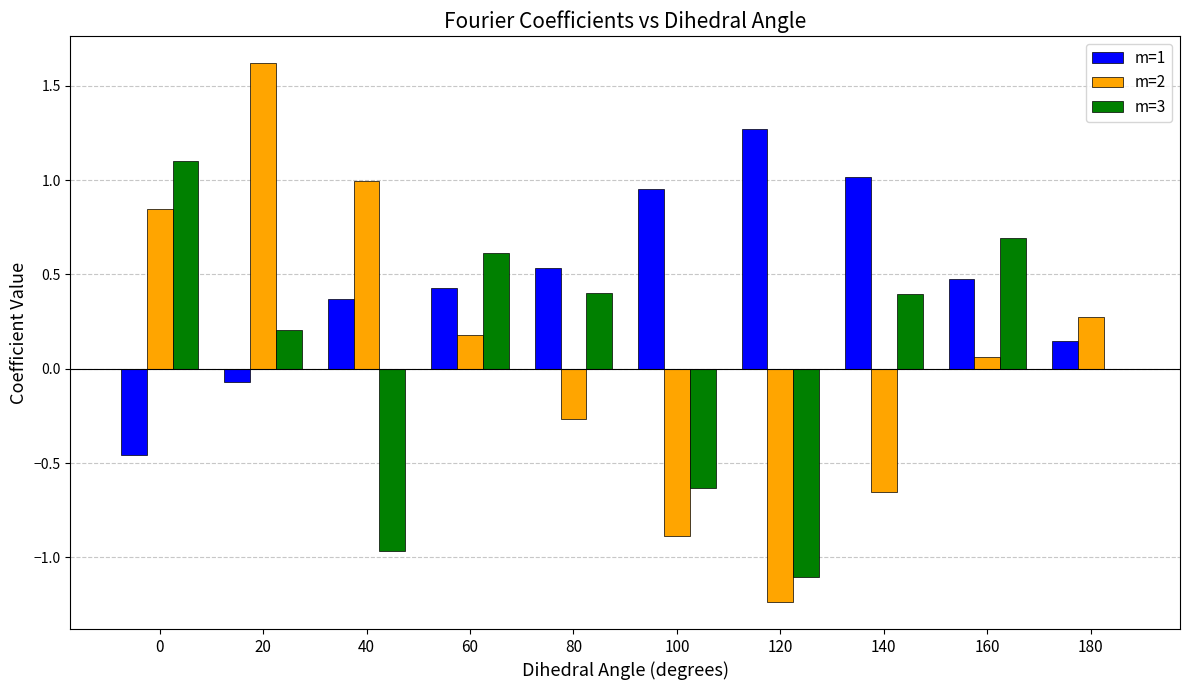

True or false: m=2 has a value of -0.4 at 140.

False